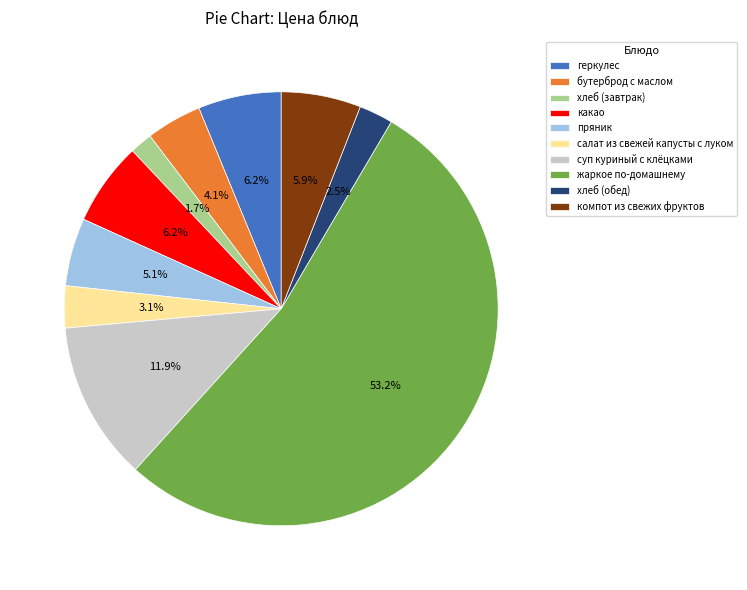

How many segments does this pie chart have?

10